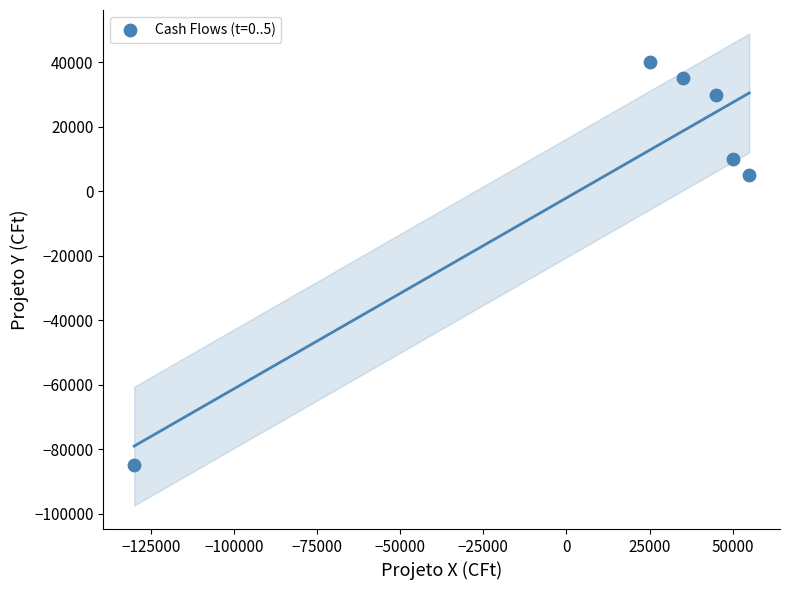

What is the average X value?

13333